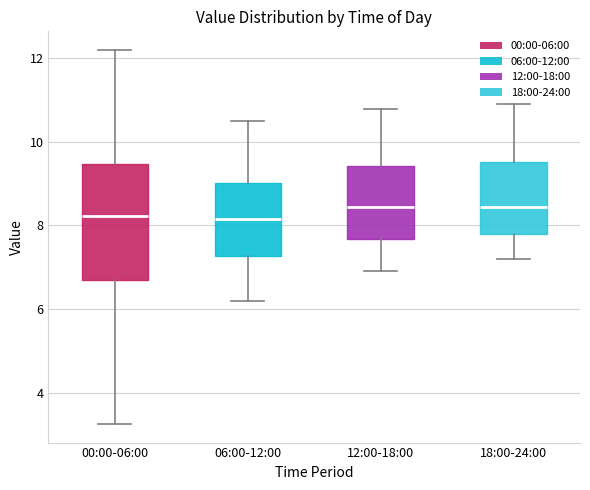

Where does the upper whisker of the box for 12:00-18:00 end on the y-axis? The values are not printed on the chart, so give them approximately, as read against the axis.

10.8